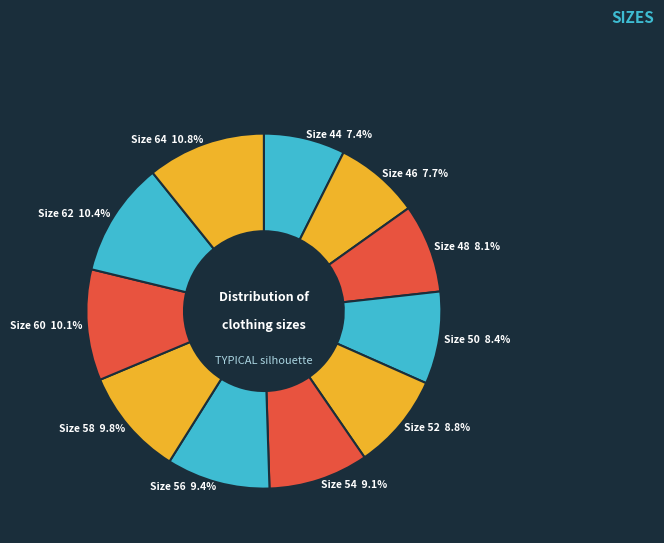

Count the number of slices in the pie.

11